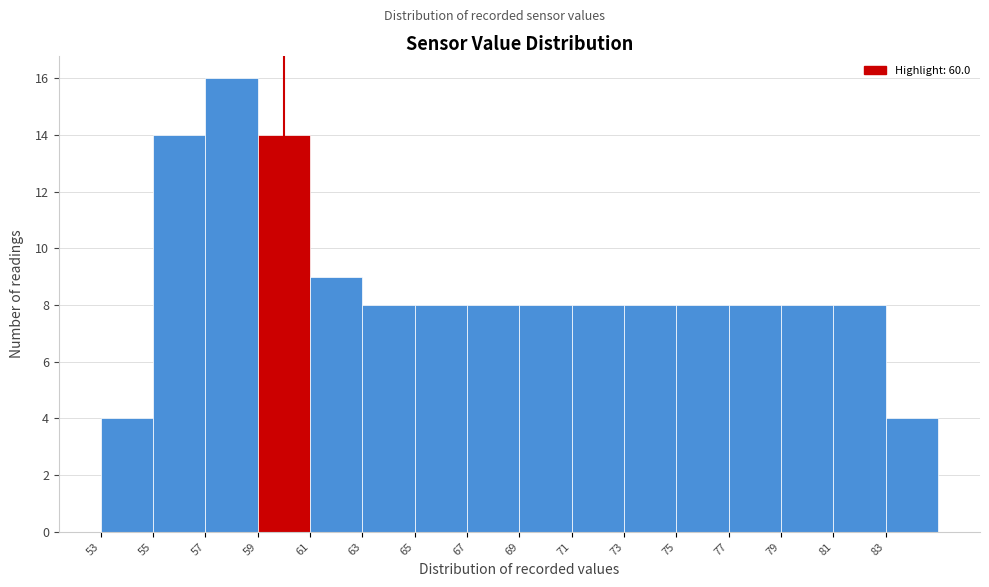

Reading left to right, transcribe this chart: for each bar, give the range it covers on the x-axis and its height. The values are not printed on the chart, so give them approximately, as read against the axis.

53 to 55: 4
55 to 57: 14
57 to 59: 16
59 to 61: 14
61 to 63: 9
63 to 65: 8
65 to 67: 8
67 to 69: 8
69 to 71: 8
71 to 73: 8
73 to 75: 8
75 to 77: 8
77 to 79: 8
79 to 81: 8
81 to 83: 8
83 to 85: 4